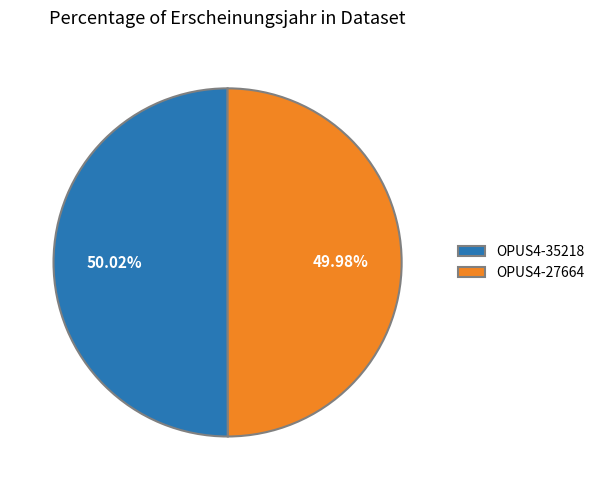

What is the ratio of the value at OPUS4-27664 to the value at OPUS4-35218?

1.0